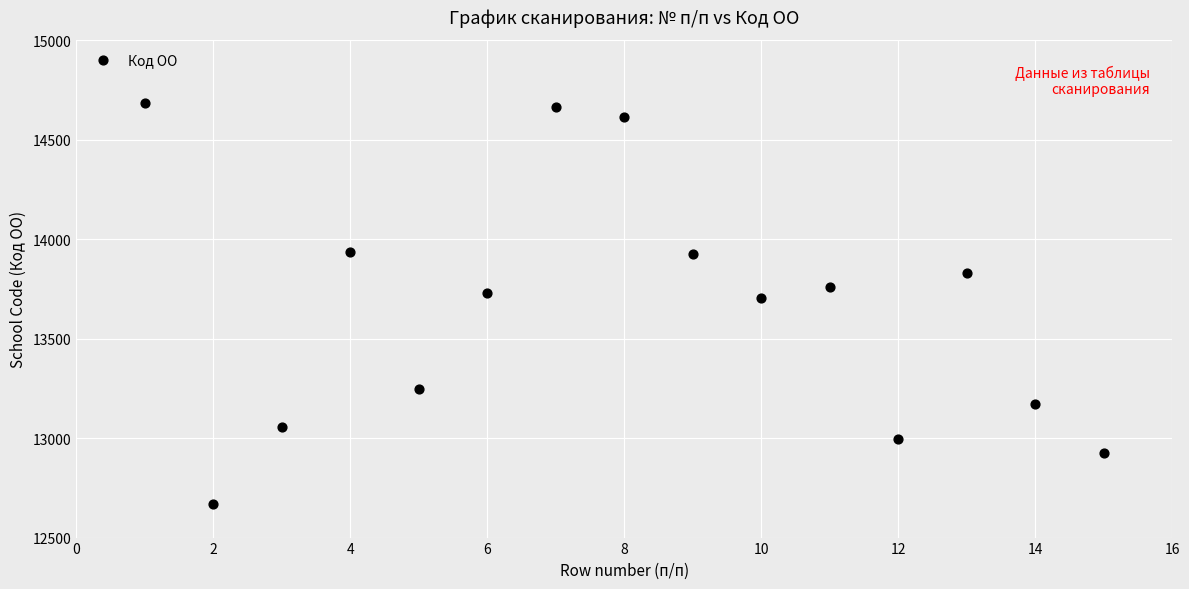

What is the range of X values (max minus min)?

14